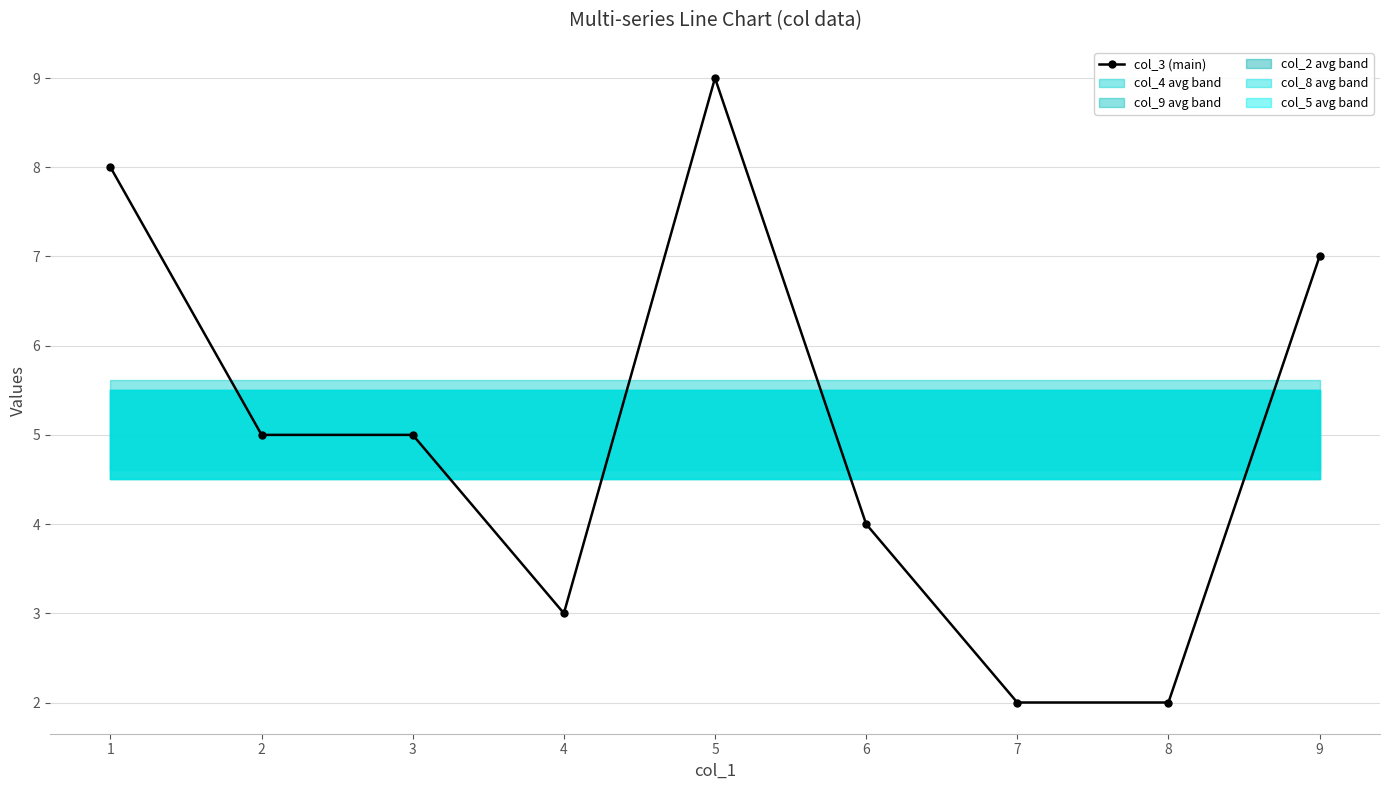

True or false: col_3 (main) has more than 0 interior local peaks.

True